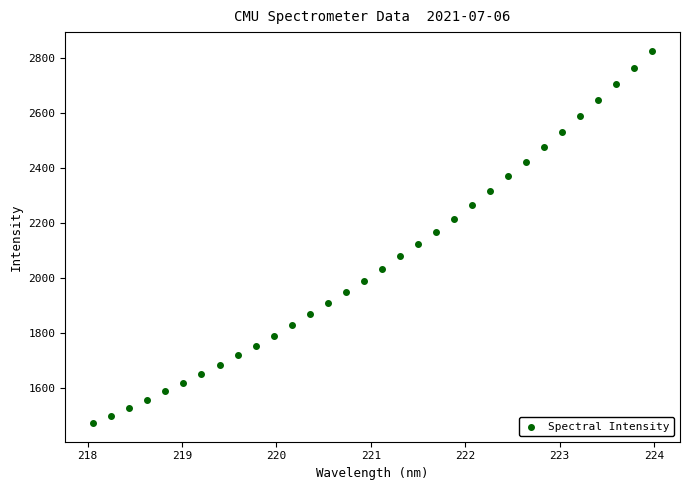

What is the range of Y values (max minus min)?

1353.1